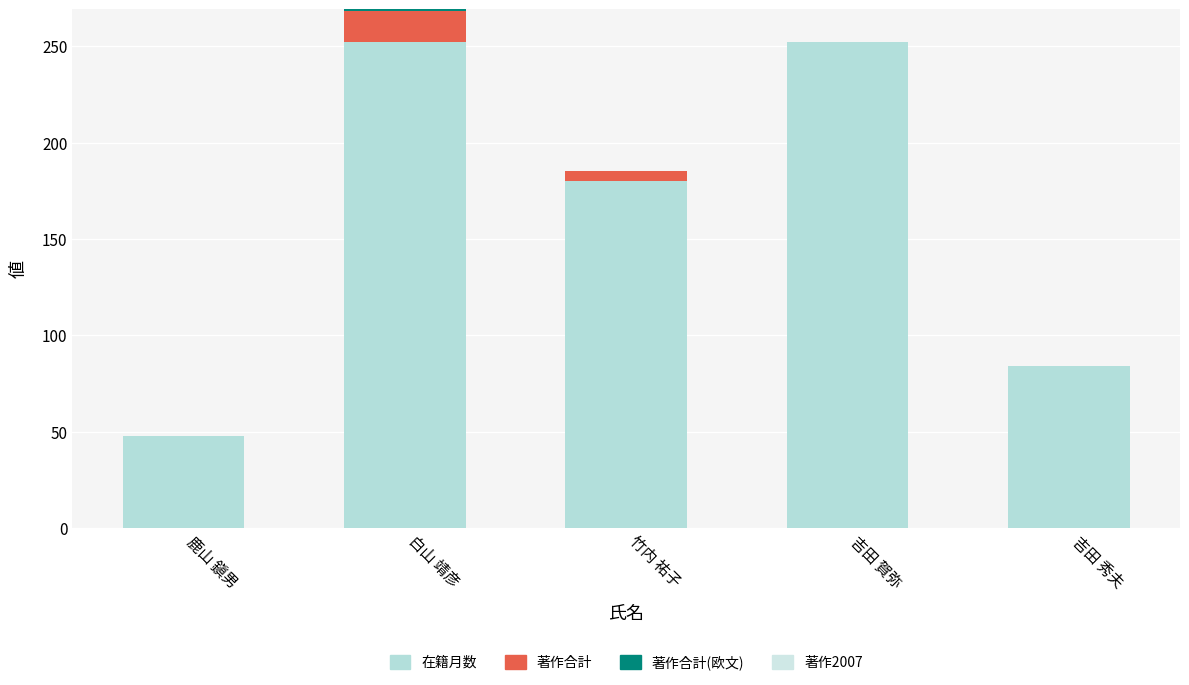

Which series has the largest total across all categories?

在籍月数